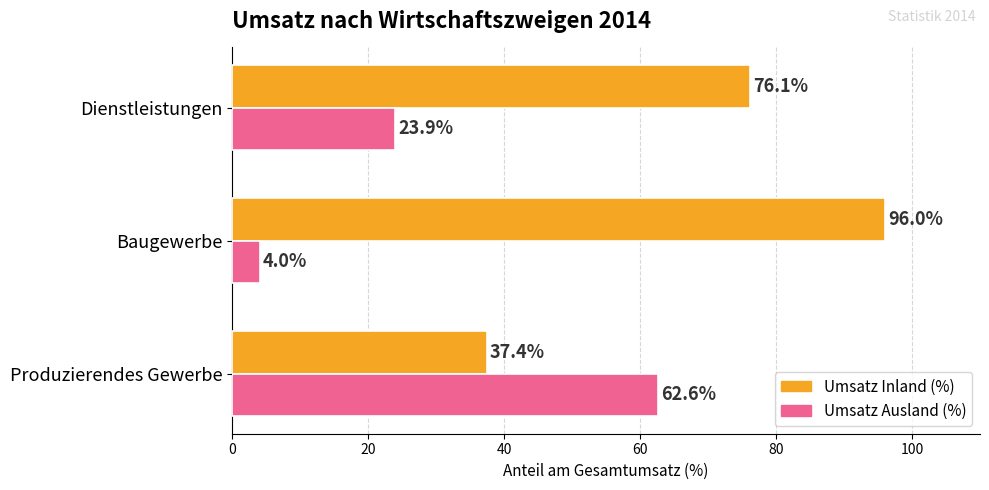

At how many categories does at least one series exceed 86?

1